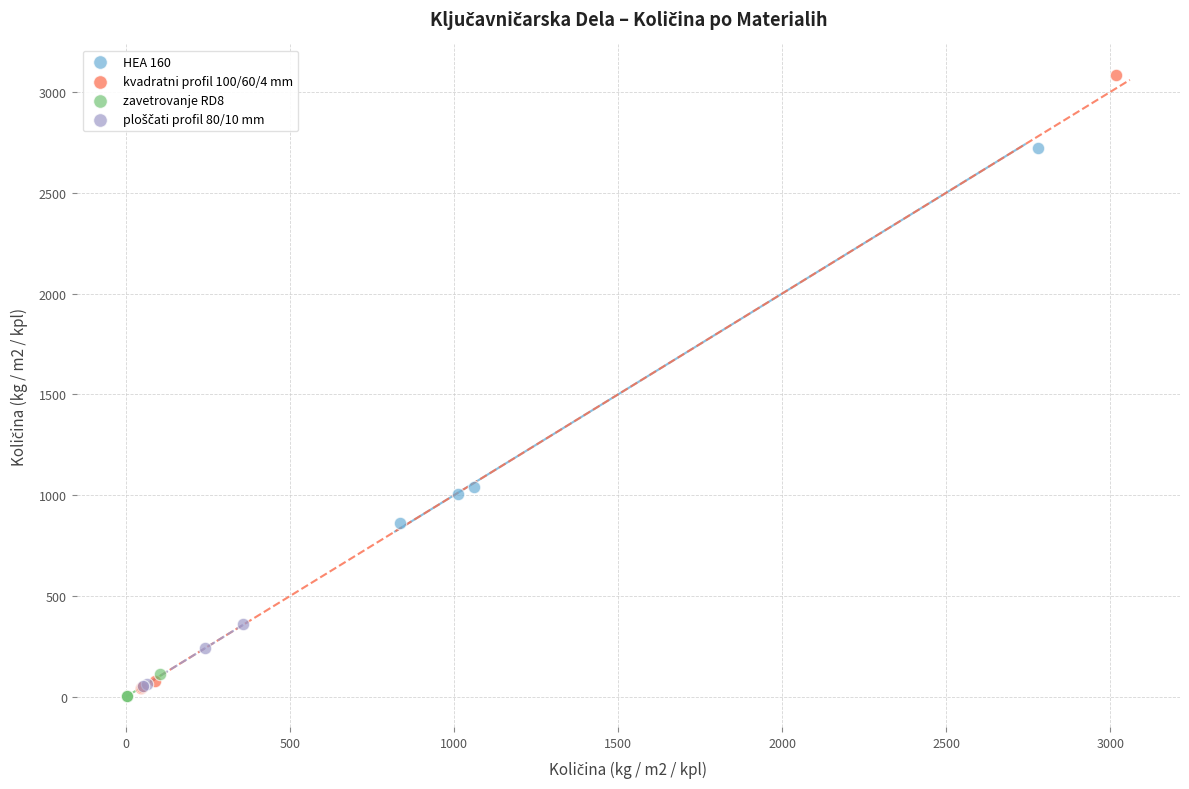

Which series has the largest Y range (max minus min)?

kvadratni profil 100/60/4 mm